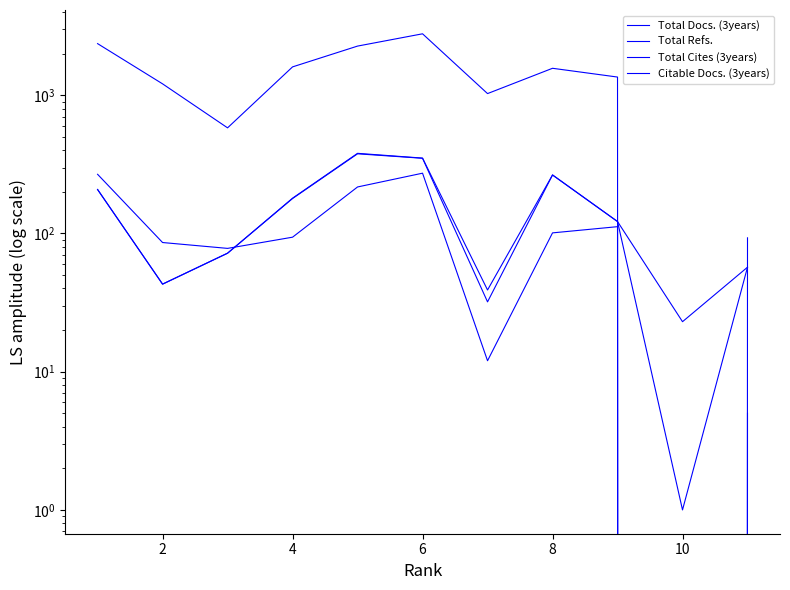

Which series changed the most between 7 and 8?

Total Refs.